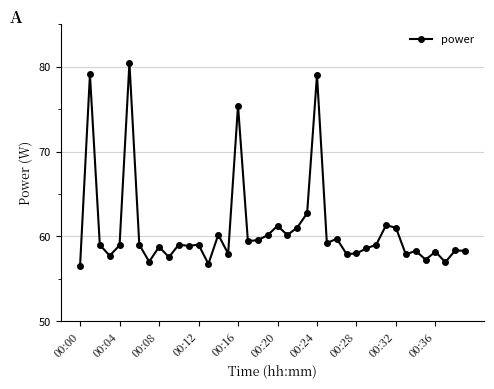

What is the minimum value shown in the chart?

56.5